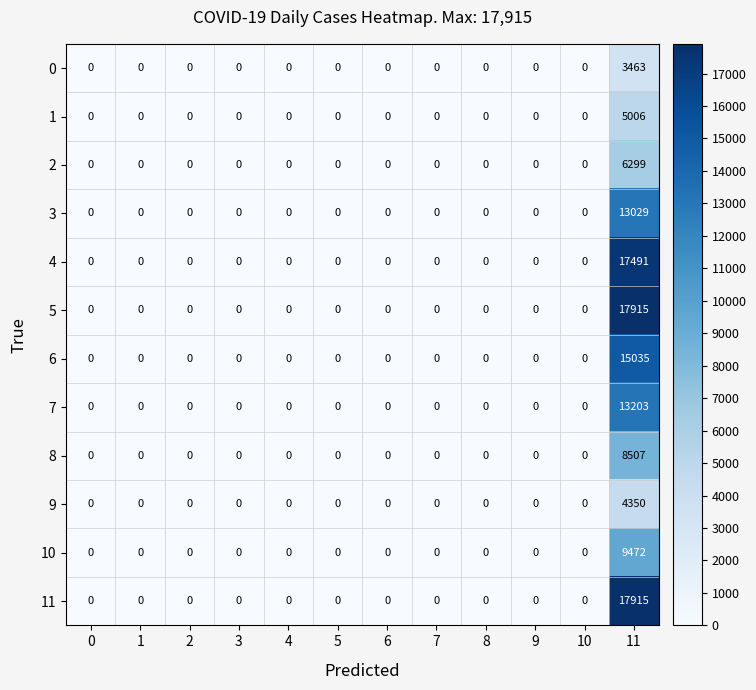

What is the difference between the maximum and minimum values in the 2 series?

6299